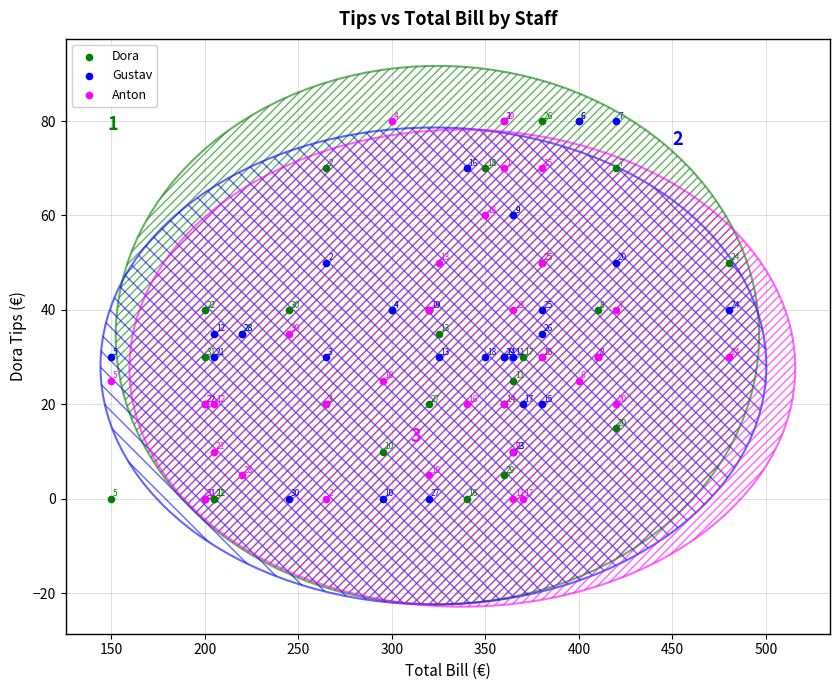

What are all the series names shown in the legend?

Dora, Gustav, Anton